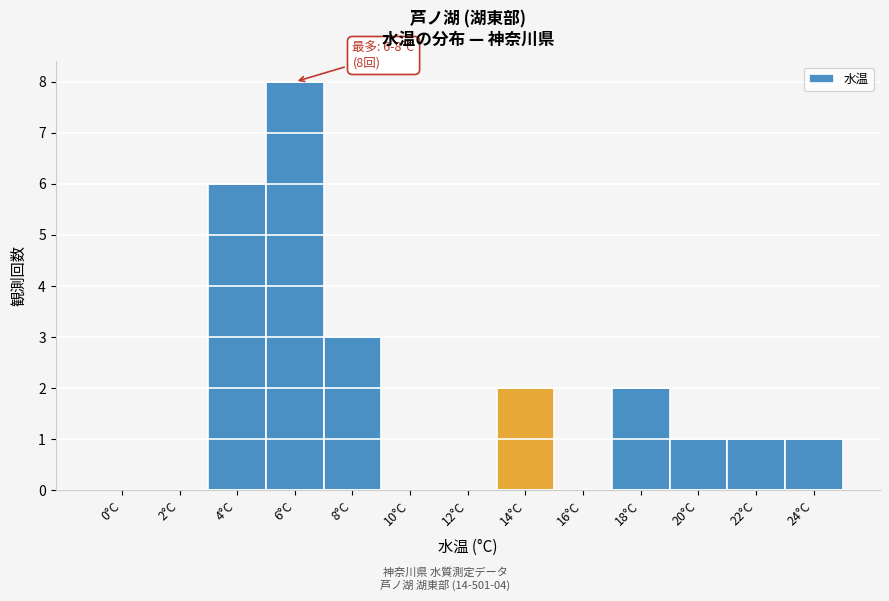

Reading left to right, transcribe all the data shown in this chart.

0°C=0	2°C=0	4°C=6	6°C=8	8°C=3	10°C=0	12°C=0	14°C=2	16°C=0	18°C=2	20°C=1	22°C=1	24°C=1